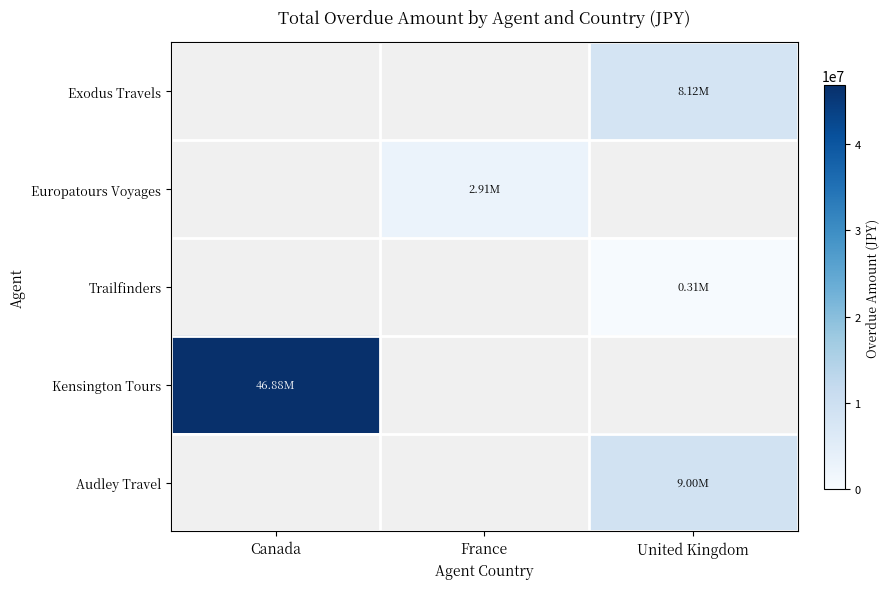

The Audley Travel series shows 13935540.4 at United Kingdom. True or false?

False